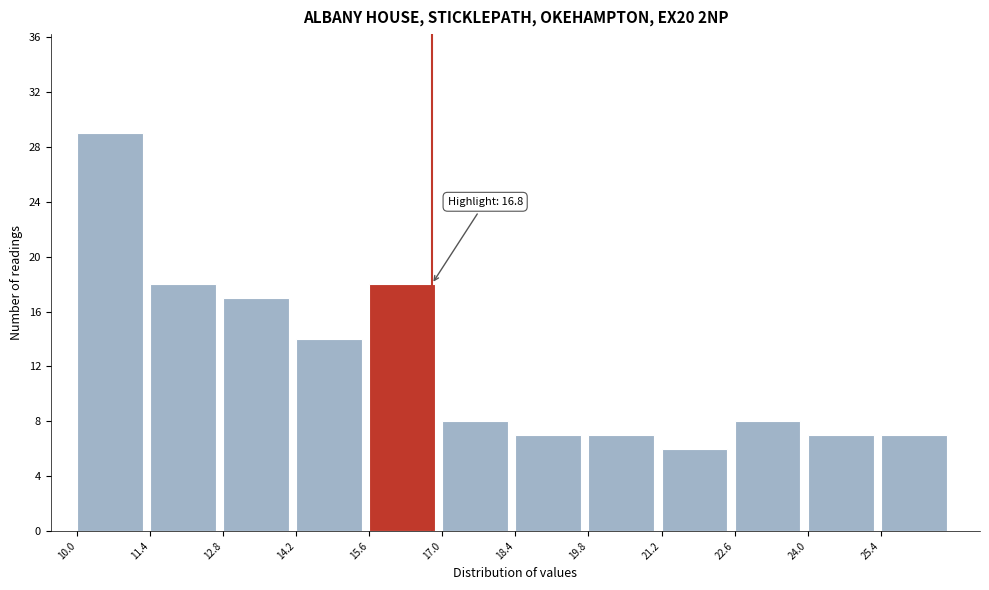

Which range on the x-axis has the tallest bar?

10.0 to 11.4